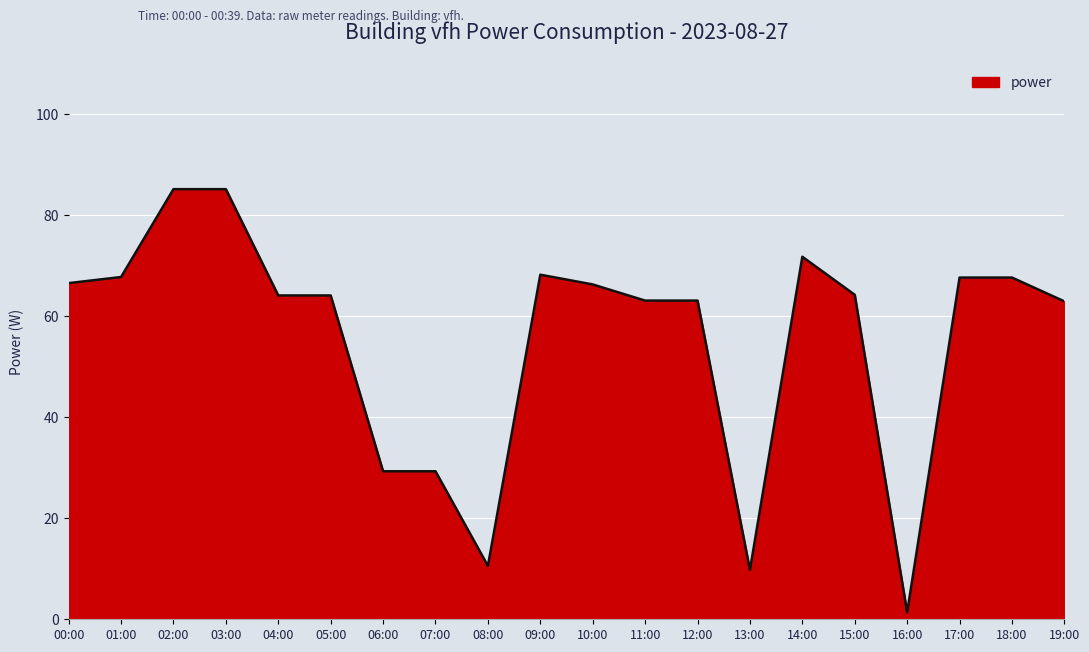

What is the change in value from 01:00 to 06:00?

-38.5